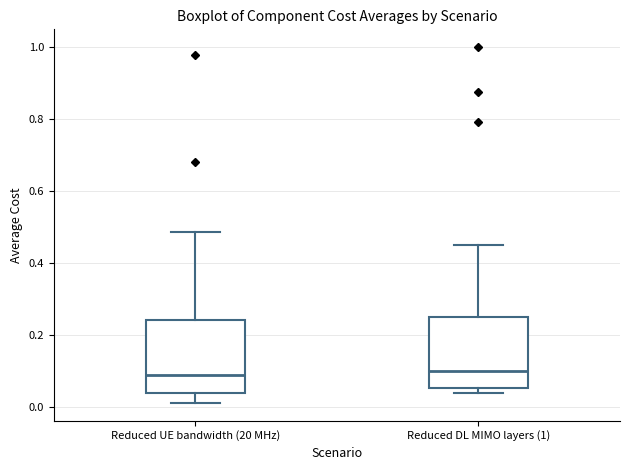

Reading left to right, transcribe this box plot: for each box, give where its median line is, the range the box spans, and where its two whiskers end, as read against the y-axis. The values are not printed on the chart, so give them approximately, as read against the axis.

Reduced UE bandwidth (20 MHz): median 0.10, box 0.04 to 0.24, whiskers 0.02 to 0.48
Reduced DL MIMO layers (1): median 0.10, box 0.06 to 0.26, whiskers 0.04 to 0.46